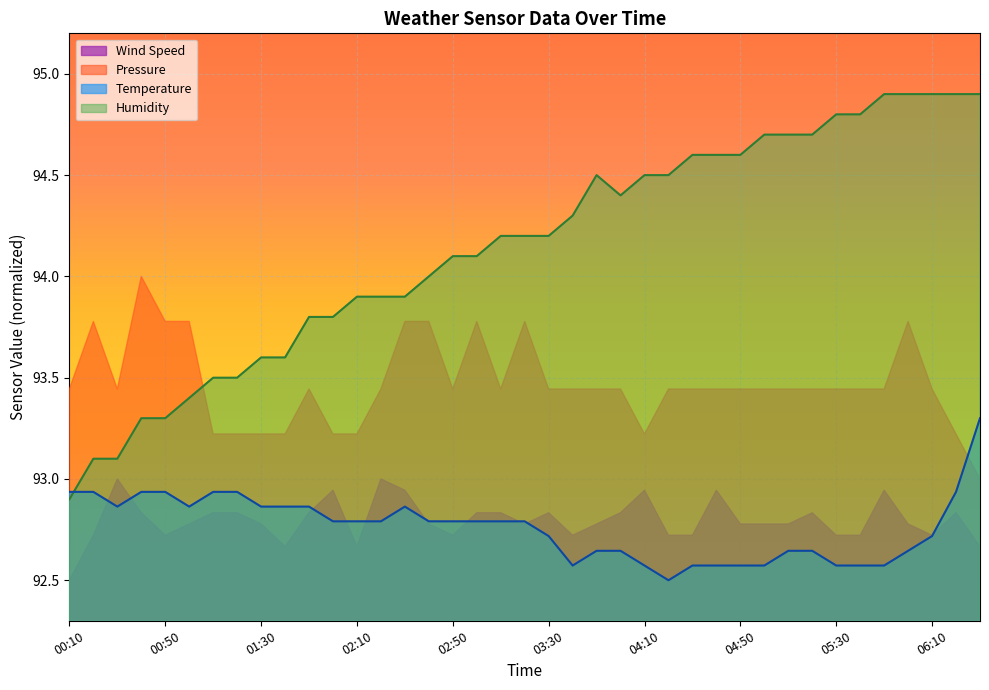

How many lines are shown in the chart?

4